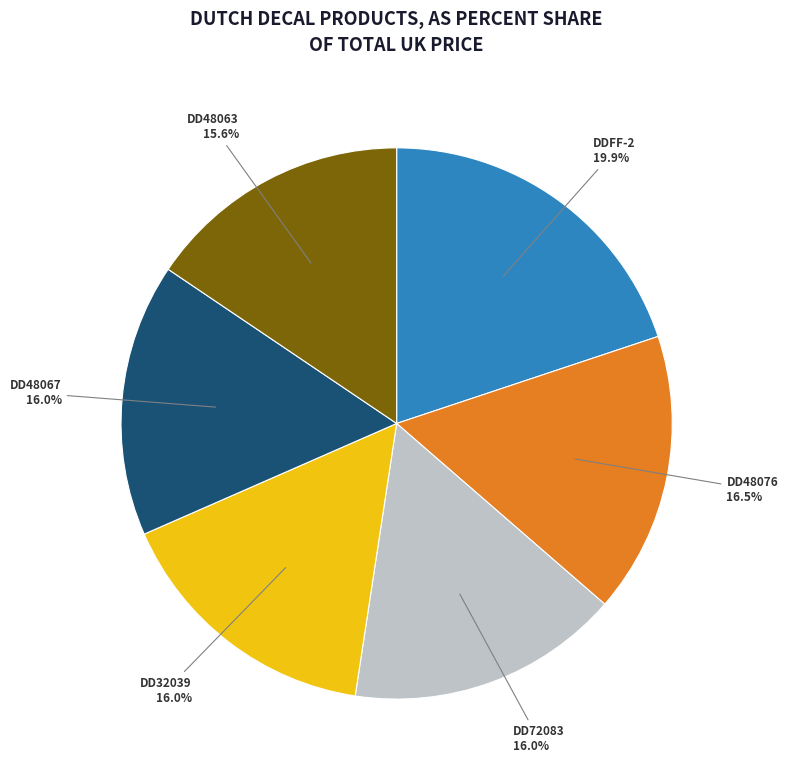

To the nearest percent, what percentage of the pie is DD72083?

16%